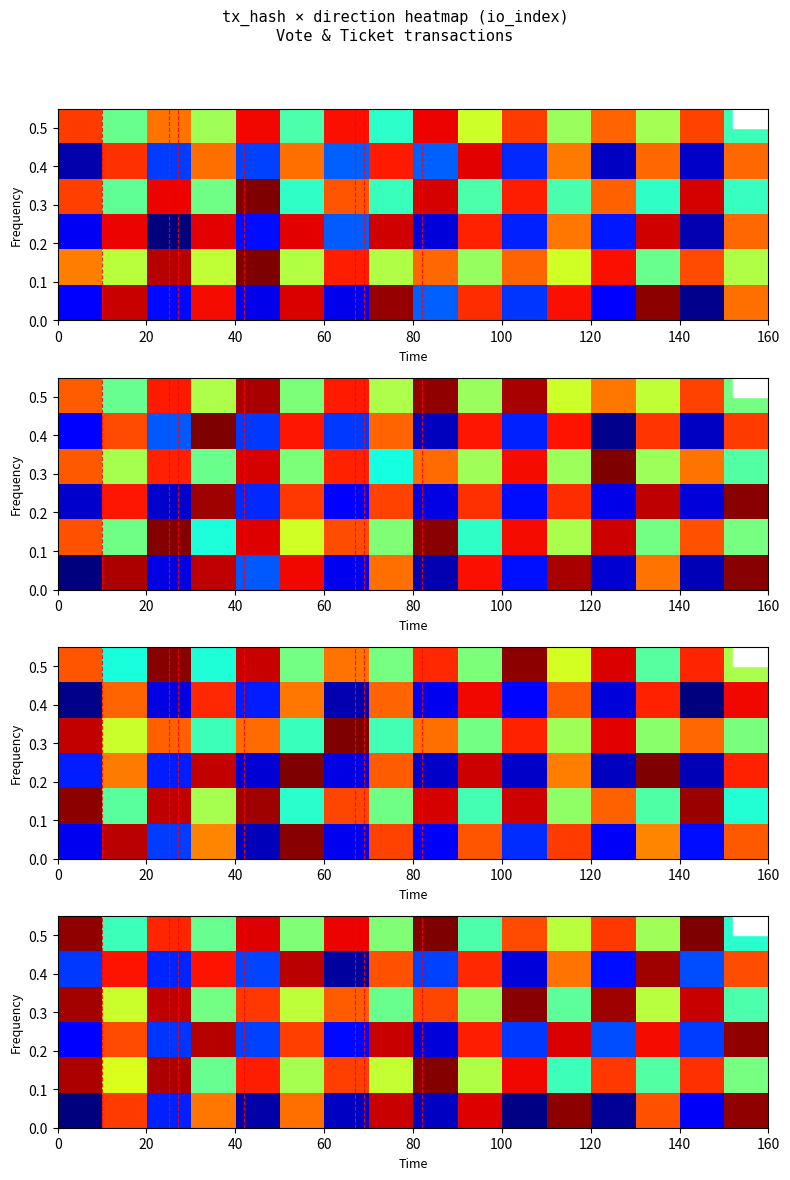

What is the total value across all series at 160?

0.4